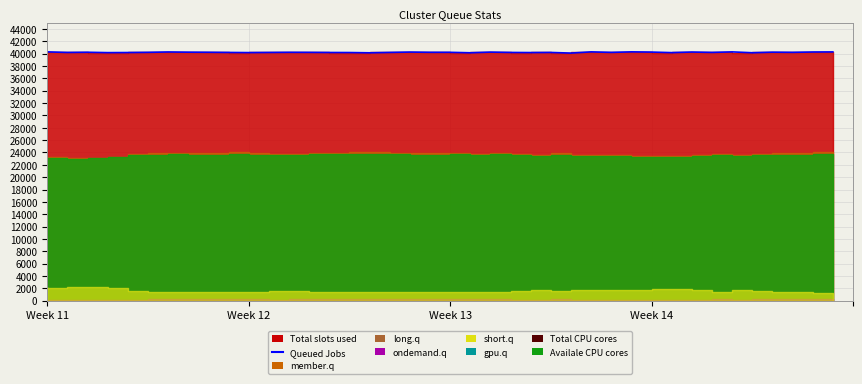

What is the label of the 26th point from the left?

25